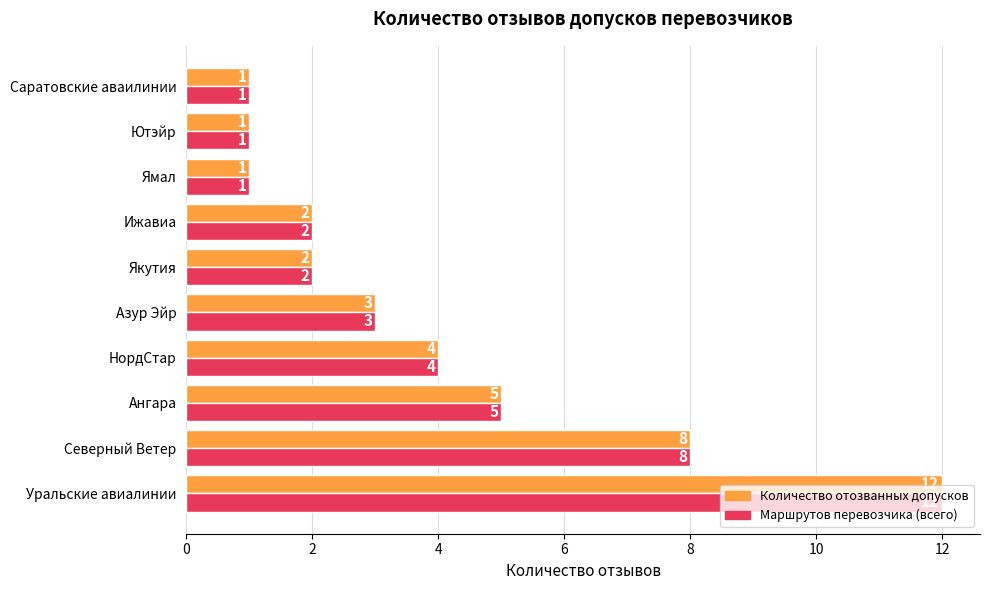

Which label corresponds to the largest value in the chart?

Уральские авиалинии